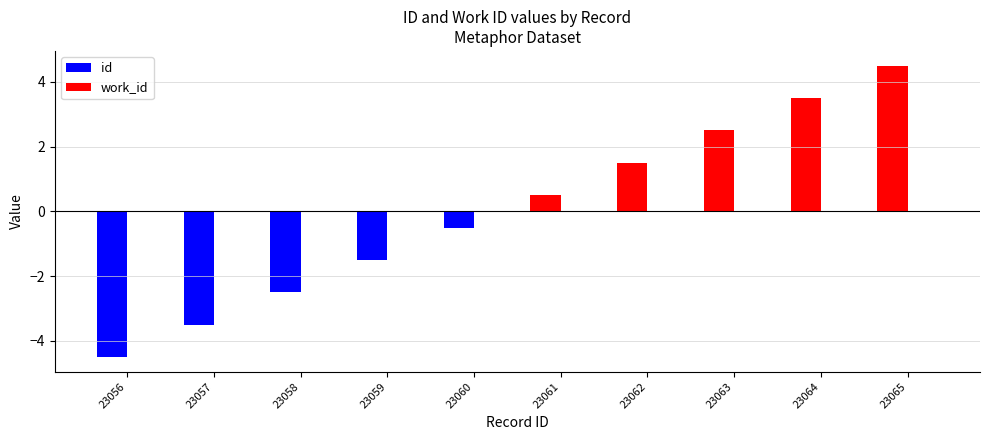

Reading left to right, what are all the values shown in this chart?

23056=-4.5	23057=-3.5	23058=-2.5	23059=-1.5	23060=-0.5	23061=0.5	23062=1.5	23063=2.5	23064=3.5	23065=4.5